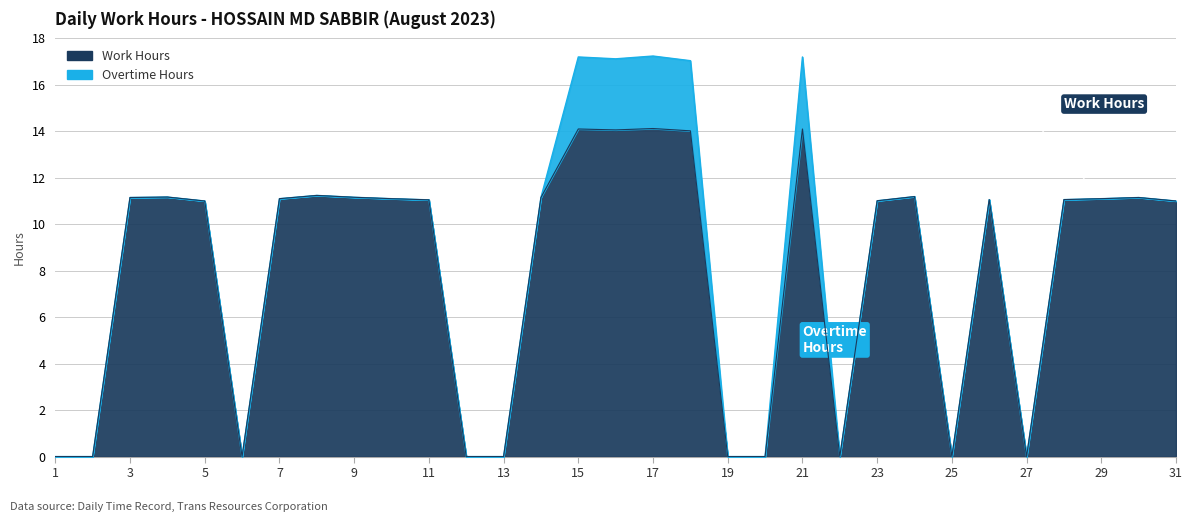

Reading left to right, what are all the values shown in this chart?

1=0.0	2=0.0	3=11.2	4=11.2	5=11.0	6=0.0	7=11.1	8=11.2	9=11.2	10=11.1	11=11.1	12=0.0	13=0.0	14=11.2	15=14.1	16=14.1	17=14.1	18=14.0	19=0.0	20=0.0	21=14.1	22=0.0	23=11.0	24=11.2	25=0.0	26=11.1	27=0.0	28=11.1	29=11.1	30=11.2	31=11.0